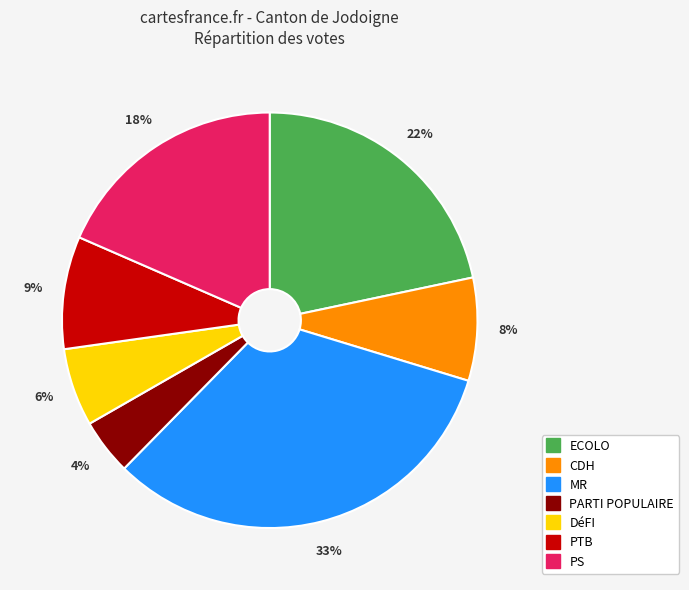

Count the number of slices in the pie.

7